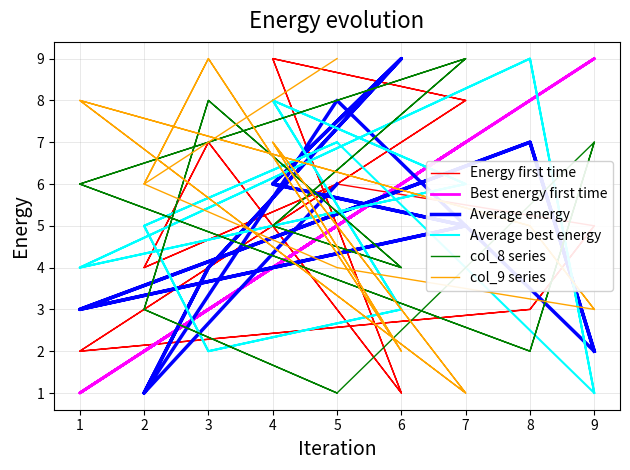

What is the highest value of the Average energy series?

9